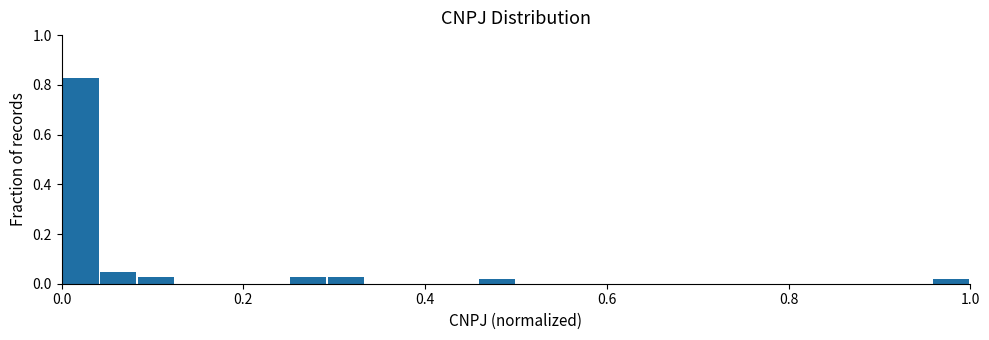

Around what value on the x-axis is the tallest bar? Give the approximate position of its centre, as read against the axis.

0.02